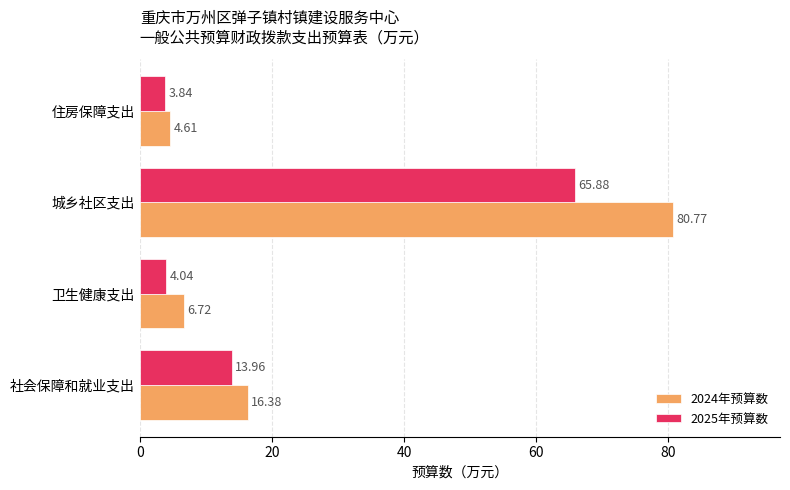

Which series has the largest range (max minus min)?

2024年预算数